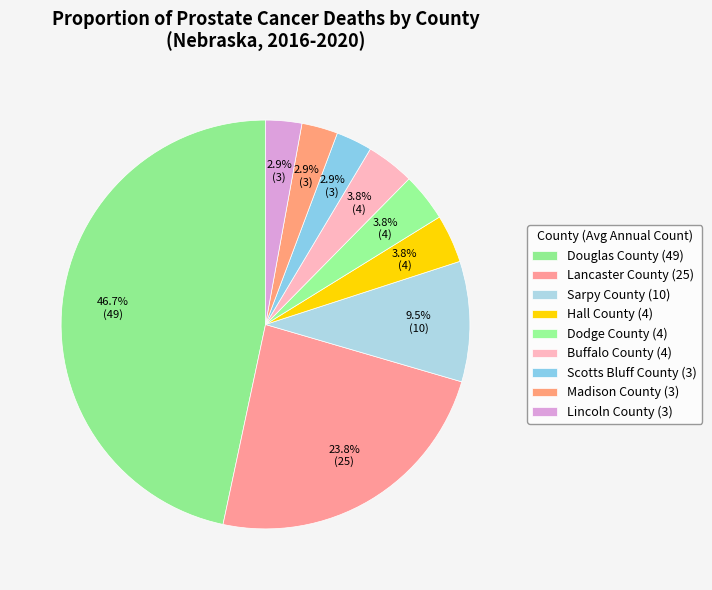

Approximately how many times larger is the value at Hall County compared to Scotts Bluff County?

1.3